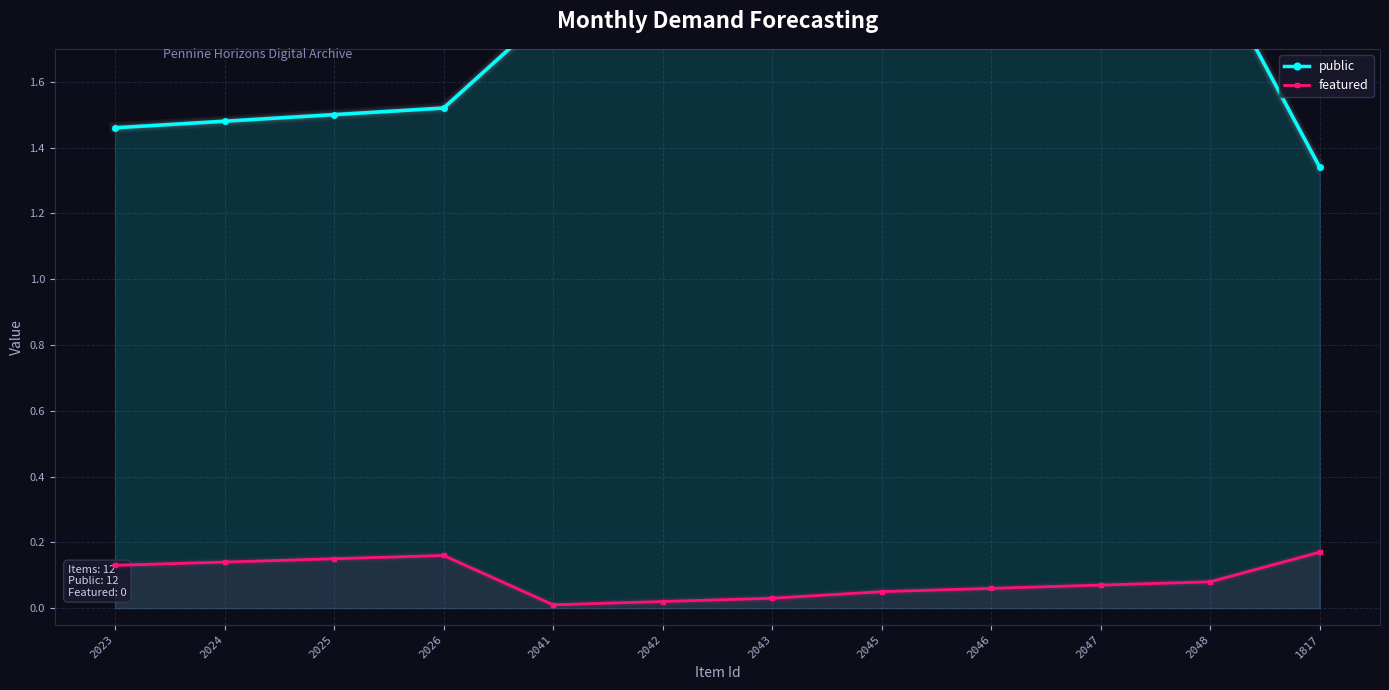

What position from the right is 2025?

10